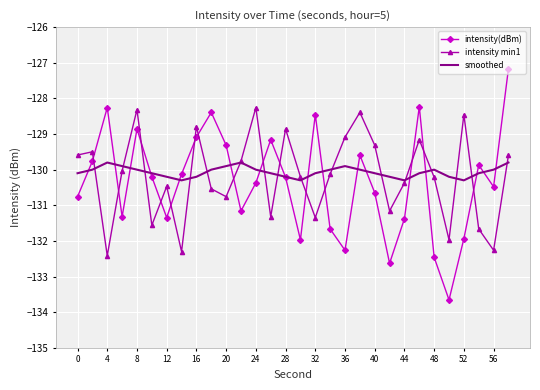

After their last crossing, which series has the higher values: intensity(dBm) or intensity min1?

intensity(dBm)